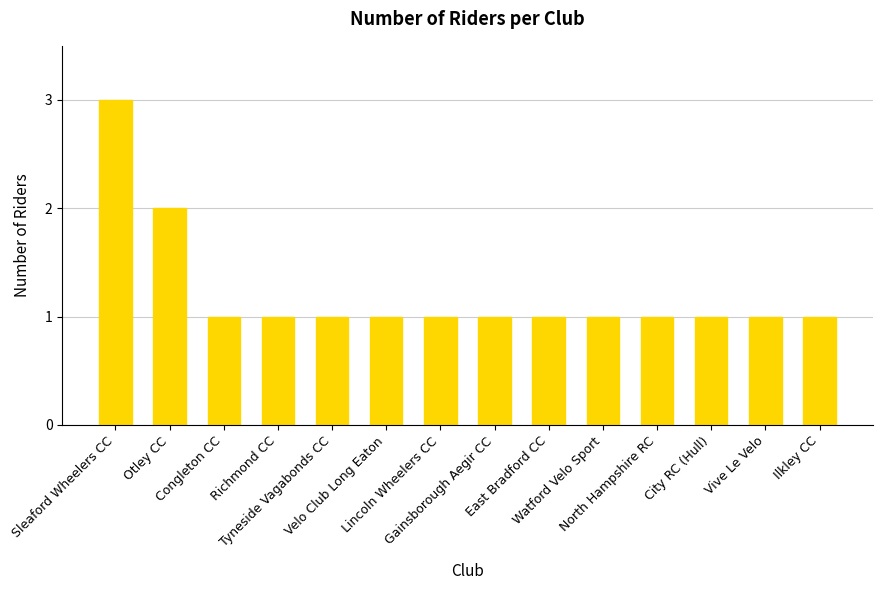

What is the value of the 11th bar from the left?

1